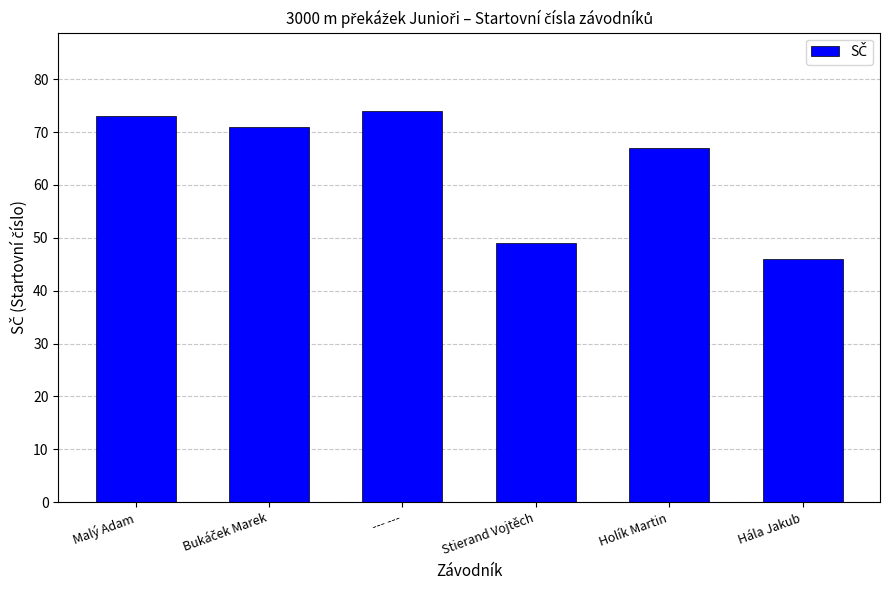

Count the number of categories in the chart.

6